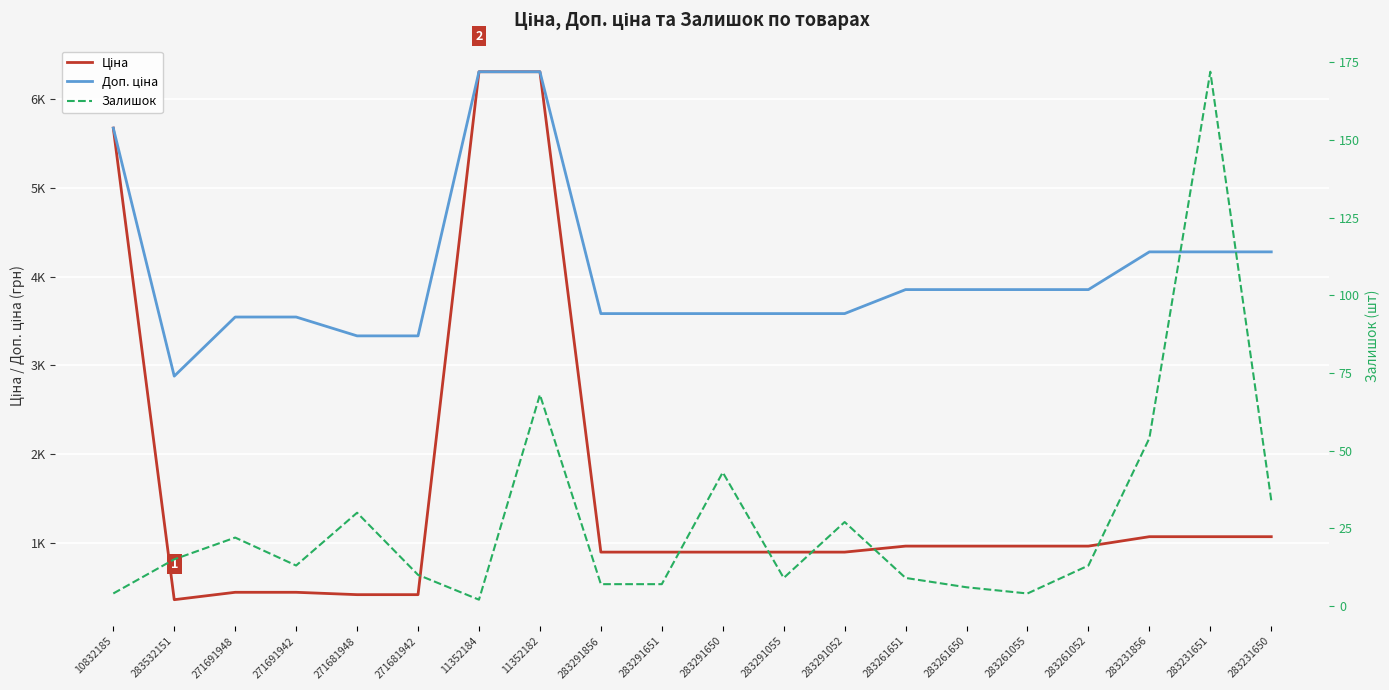

At how many categories does at least one series exceed 2581?

20